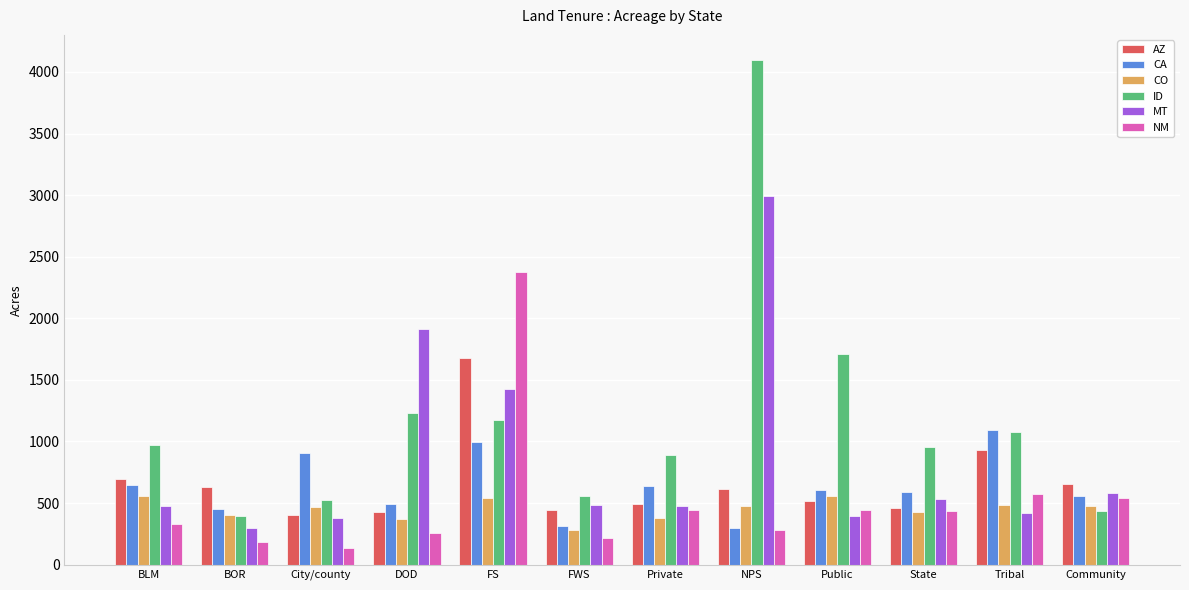

What is the difference between the maximum and minimum values in the NM series?

2244